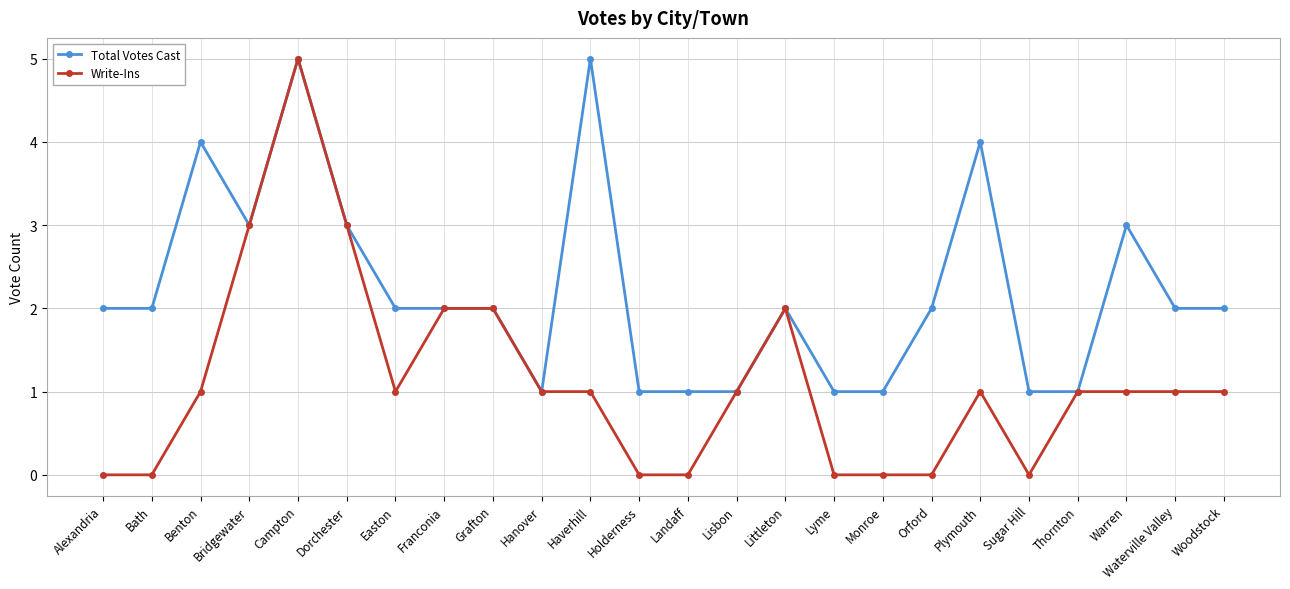

At which category is the sum across all series the highest?

Campton